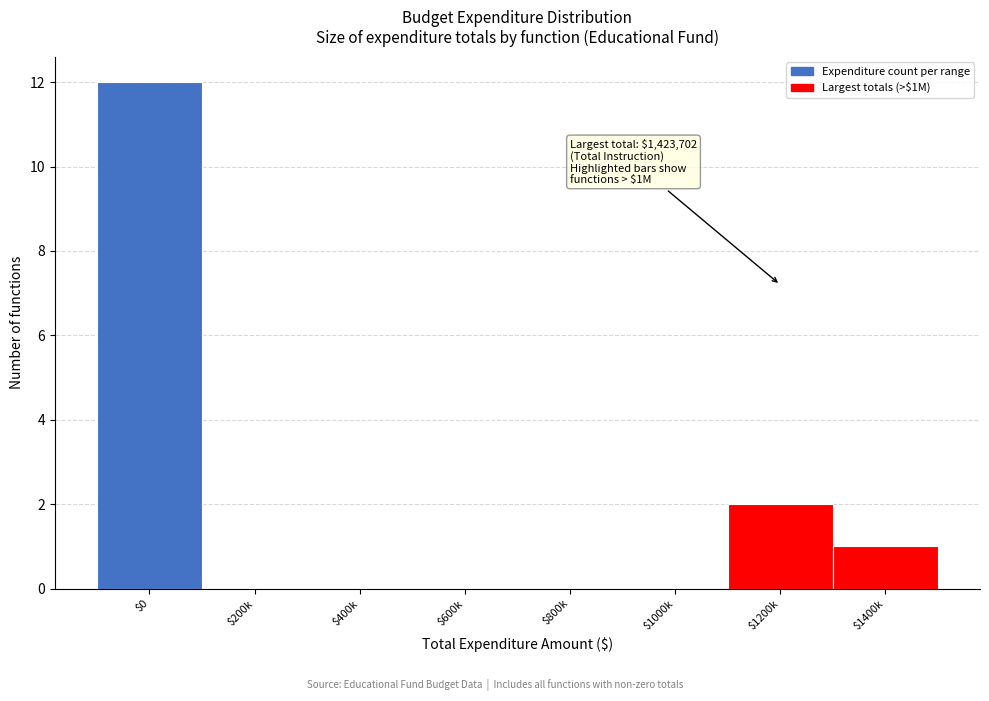

Where is the data nearest to the value 6?

$1200k